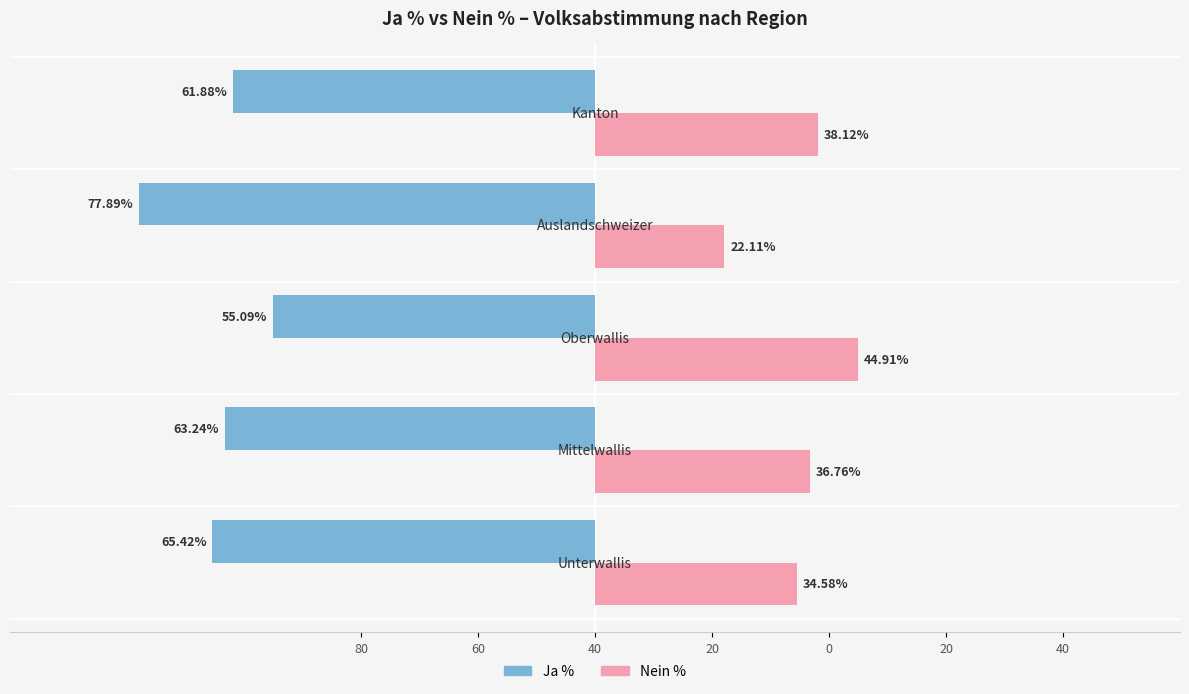

What are all the series names shown in the legend?

Ja %, Nein %